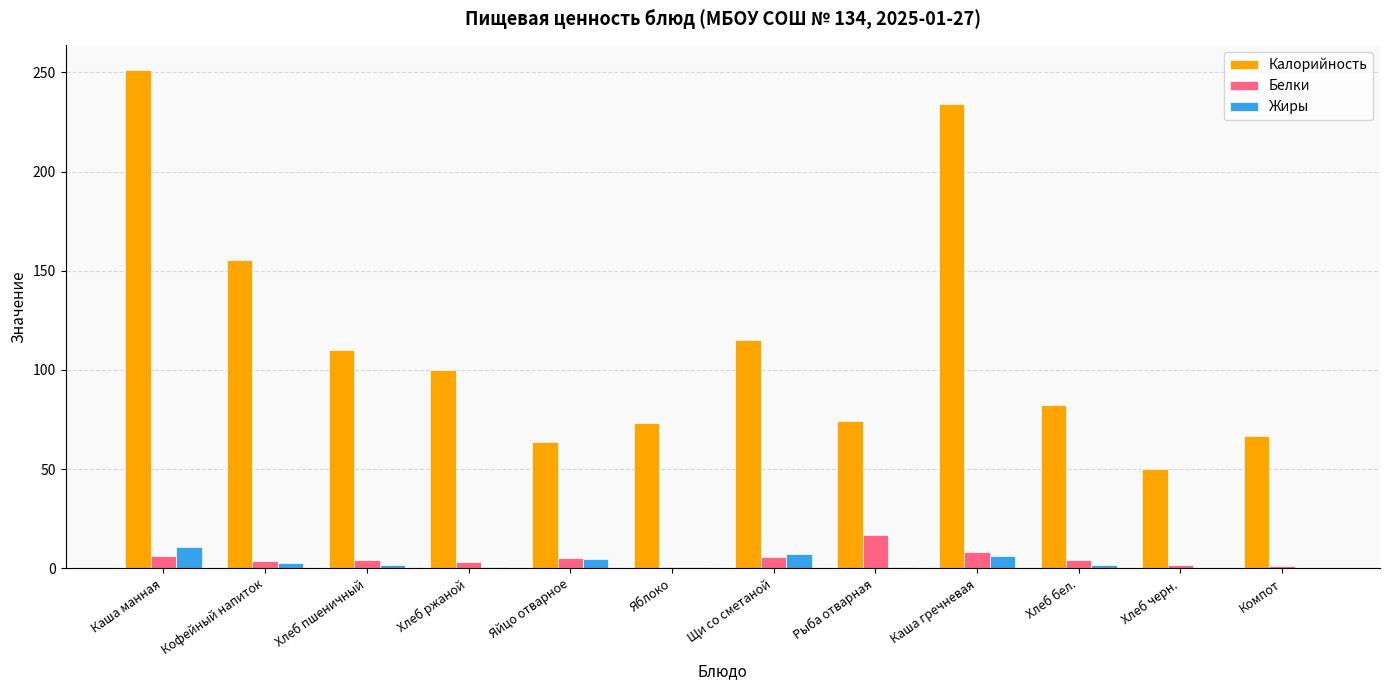

The value of Жиры at Компот is 0.1. True or false?

True